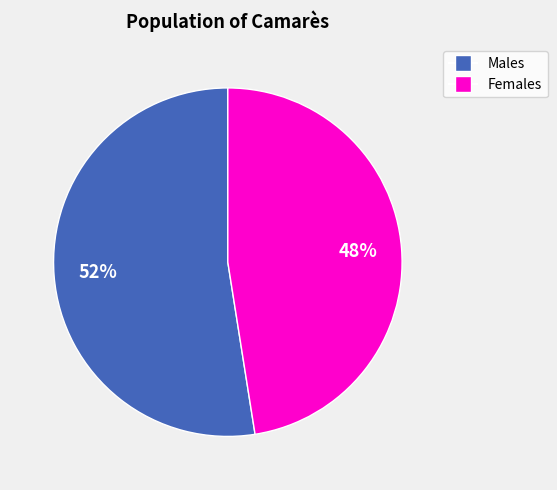

To the nearest percent, what is the combined percentage of Males and Females?

100%